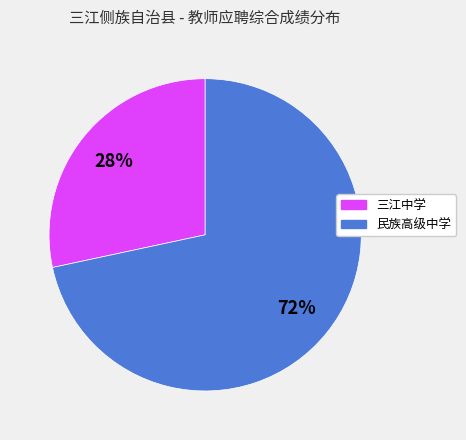

Between 三江中学 and 民族高级中学, which is larger?

民族高级中学